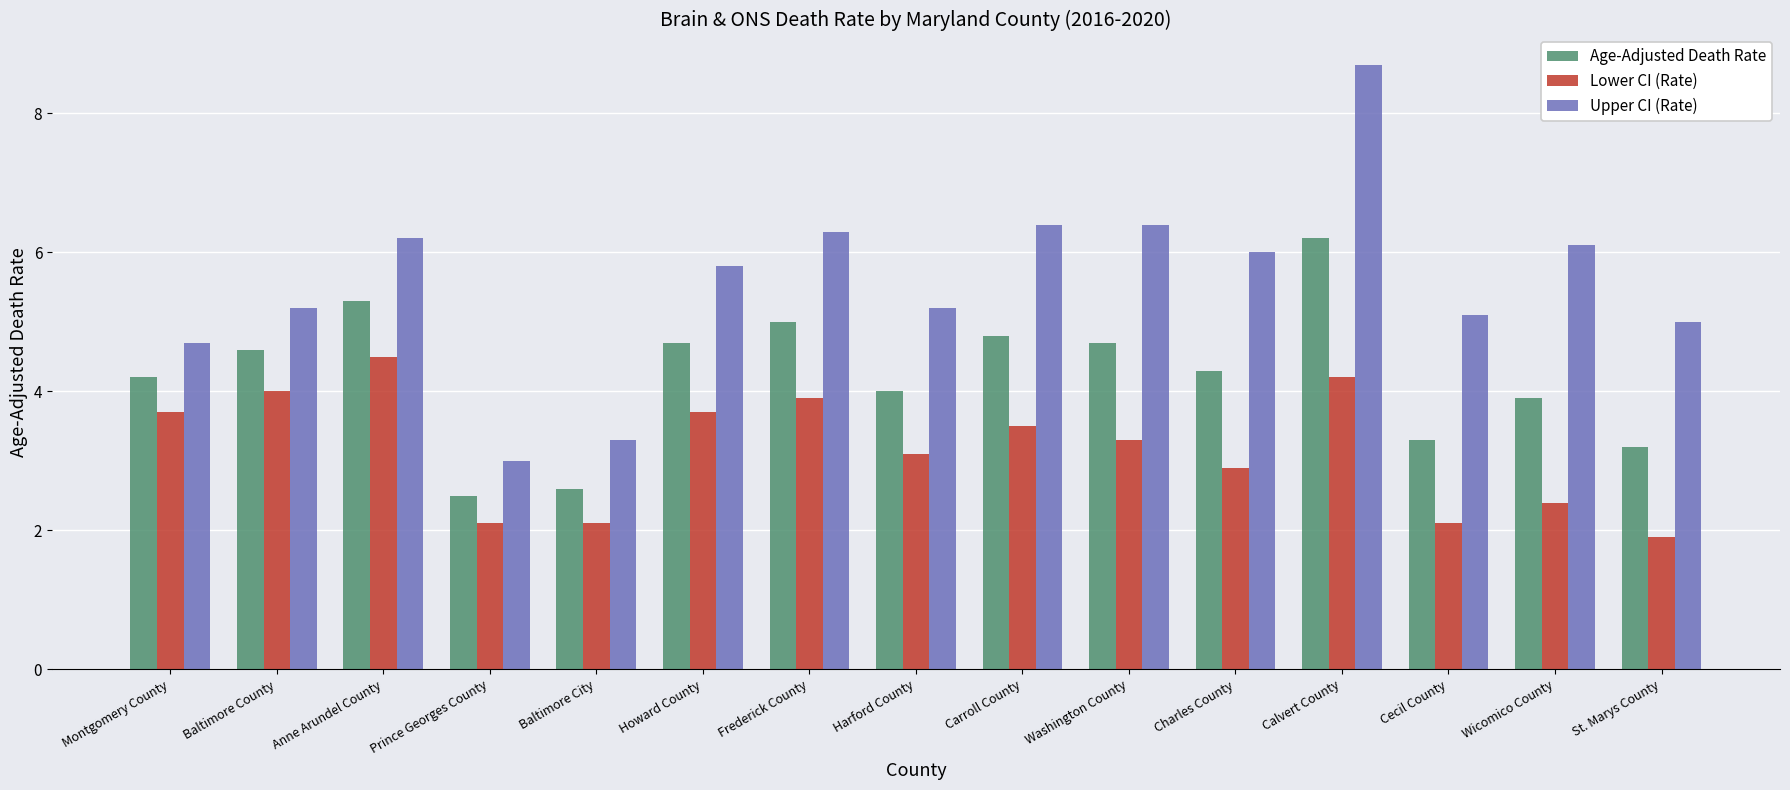

Reading left to right, list all the values displayed in this chart.

Age-Adjusted Death Rate: 4.2	4.6	5.3	2.5	2.6	4.7	5.0	4.0	4.8	4.7	4.3	6.2	3.3	3.9	3.2
Lower CI (Rate): 3.7	4.0	4.5	2.1	2.1	3.7	3.9	3.1	3.5	3.3	2.9	4.2	2.1	2.4	1.9
Upper CI (Rate): 4.7	5.2	6.2	3.0	3.3	5.8	6.3	5.2	6.4	6.4	6.0	8.7	5.1	6.1	5.0